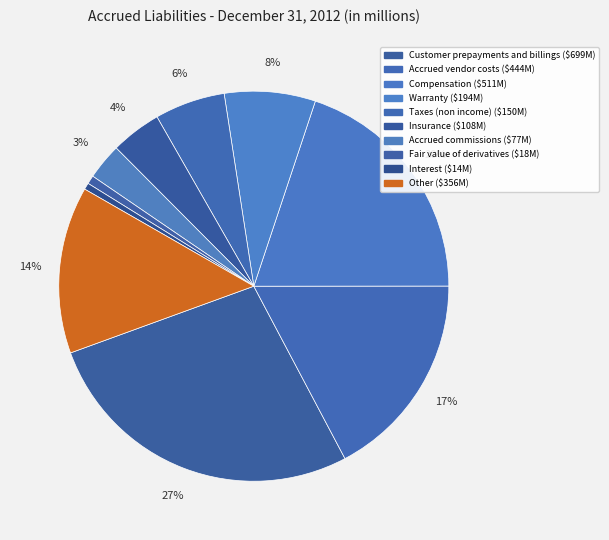

What percentage is the Fair value of derivatives slice, to the nearest percent?

1%